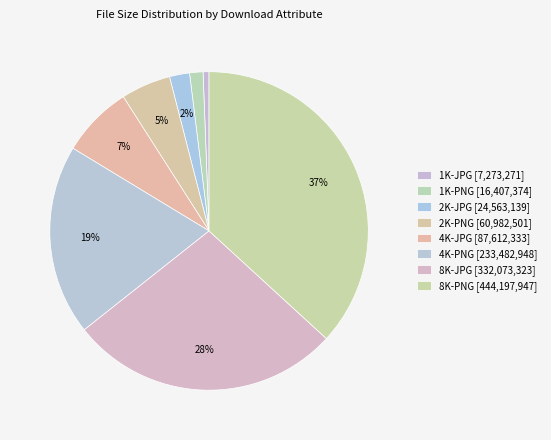

To the nearest percent, what is the average slice percentage?

12%